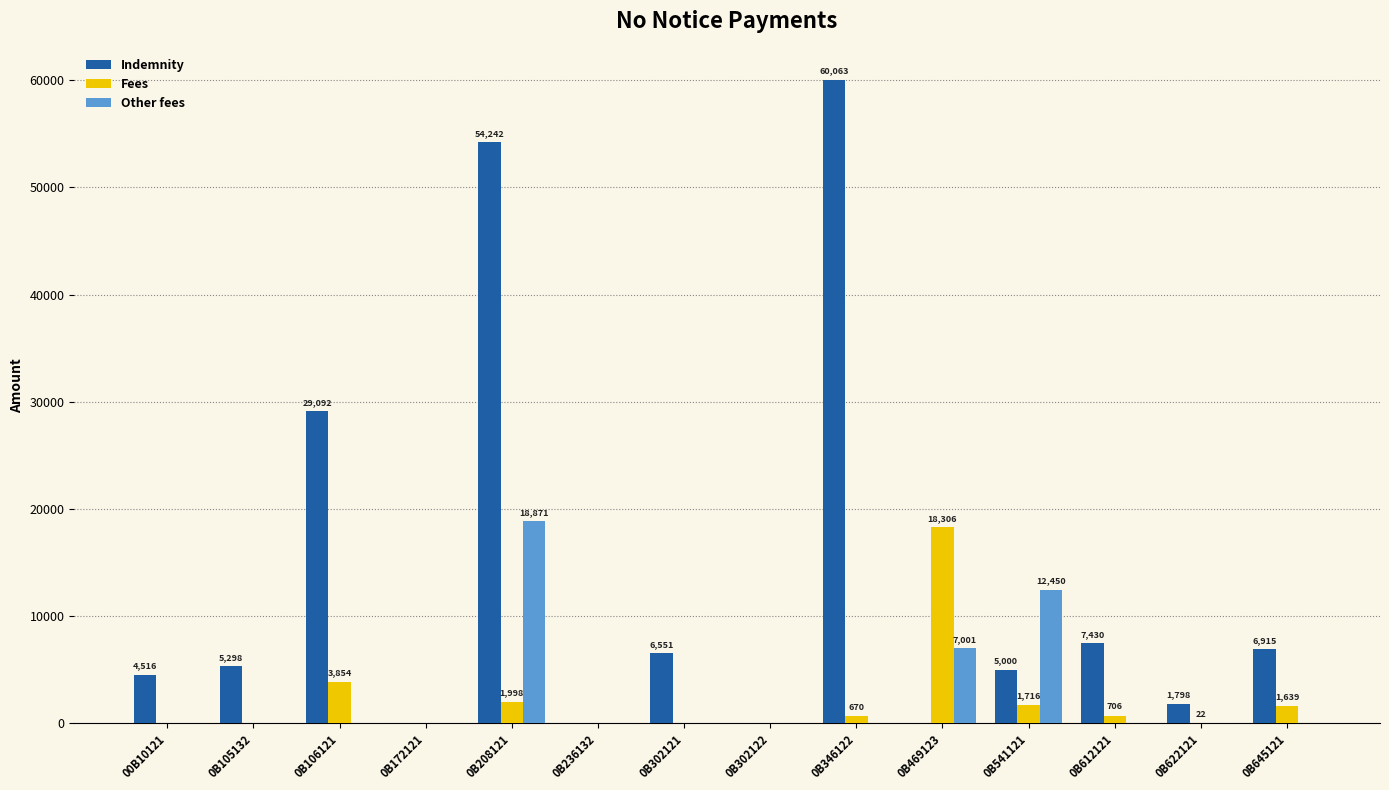

Which series changed the most between 00B10121 and 0B208121?

Indemnity